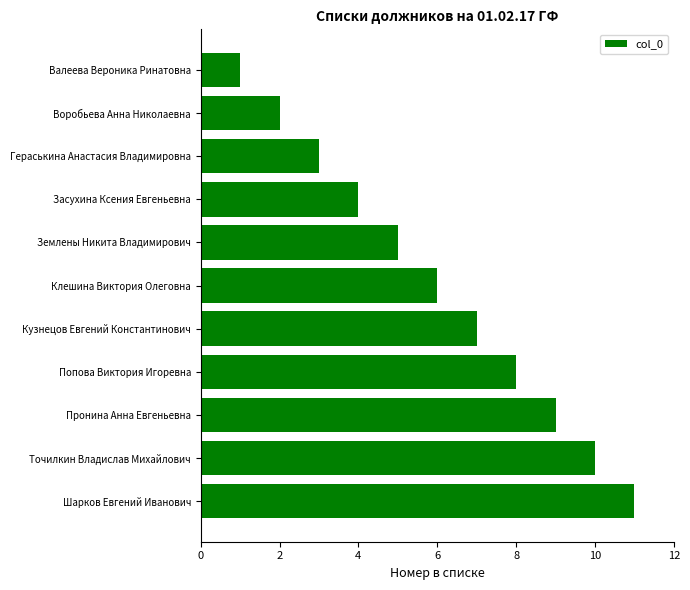

Between Засухина Ксения Евгеньевна and Клешина Виктория Олеговна, which is larger?

Клешина Виктория Олеговна